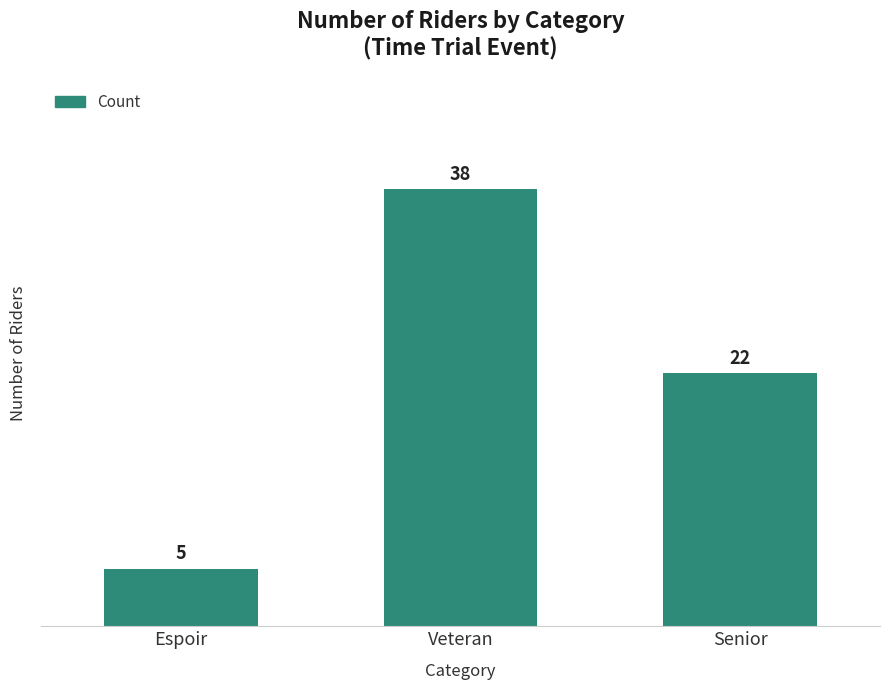

What is the difference between the maximum and minimum values?

33